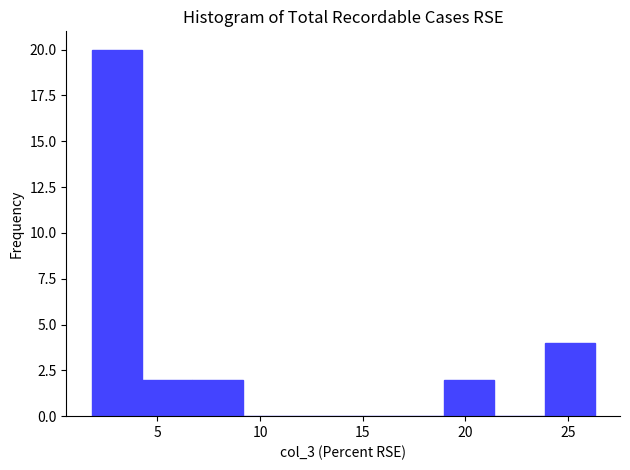

Reading left to right, list every bar in this chart as the range it spans on the x-axis followed by its height. Neither the bar edges nor the heights are printed on the chart, so give them approximately, as read against the axes.

1.80 to 4.25: 20
4.25 to 6.70: 2
6.70 to 9.15: 2
9.15 to 11.60: 0
11.60 to 14.05: 0
14.05 to 16.50: 0
16.50 to 18.95: 0
18.95 to 21.40: 2
21.40 to 23.85: 0
23.85 to 26.30: 4